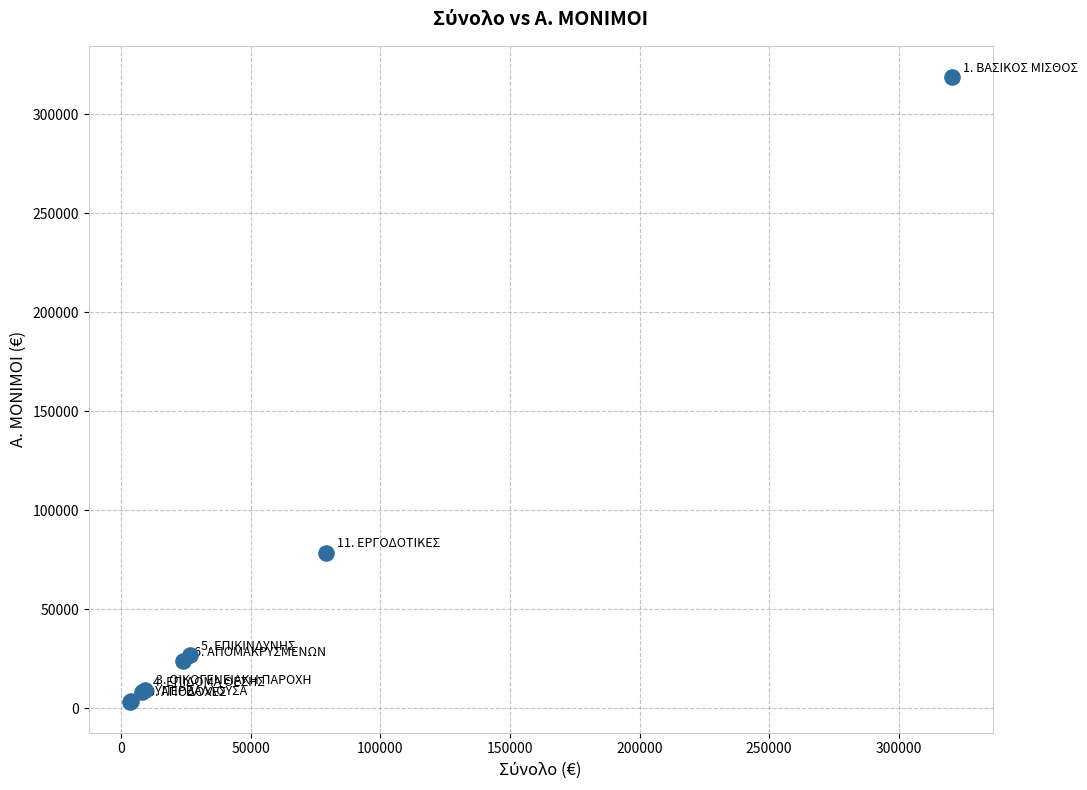

What Y value in the scatter plot is closest to 161002?

78505.3